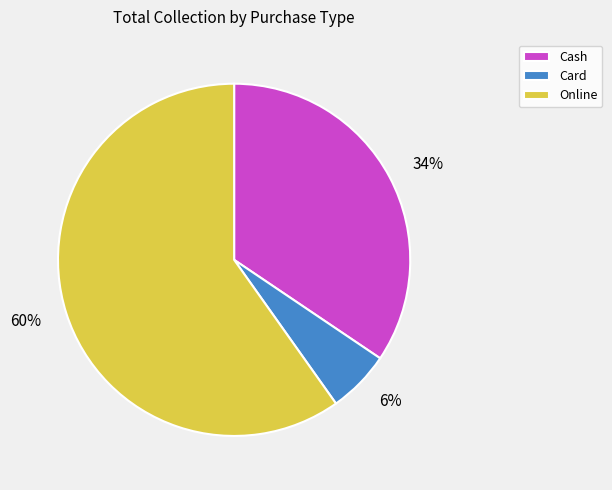

Do Card and Cash together represent more than half of the pie?

No